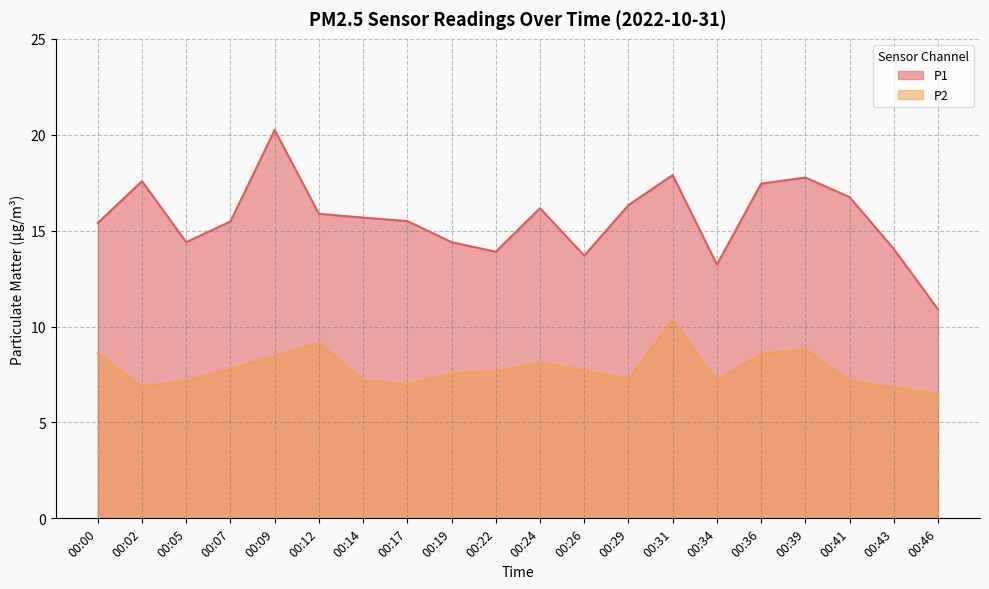

What is the difference between the highest and lowest values at 00:02?

10.7